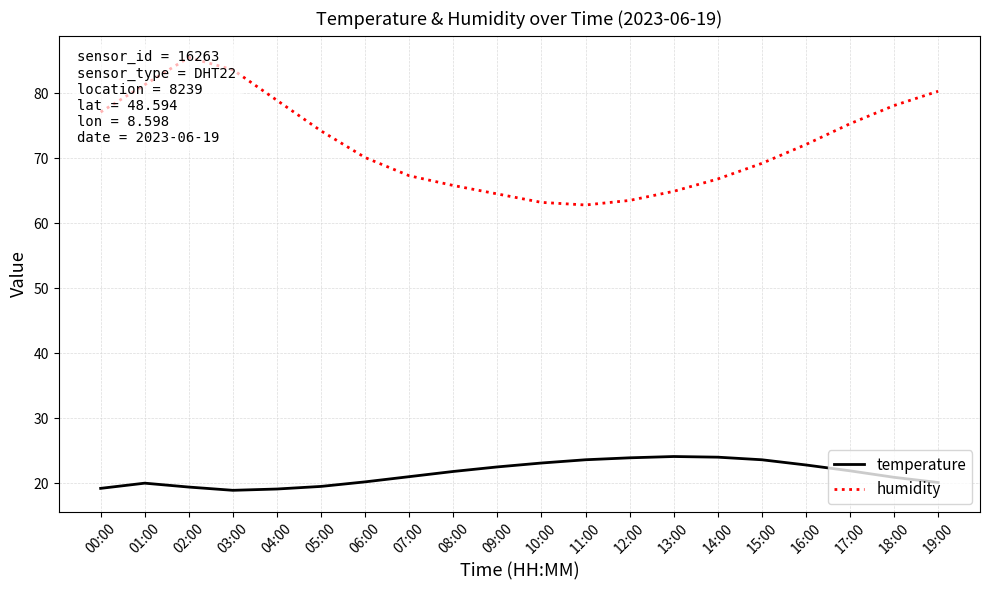

What is the total value across all series at 06:00?

90.3